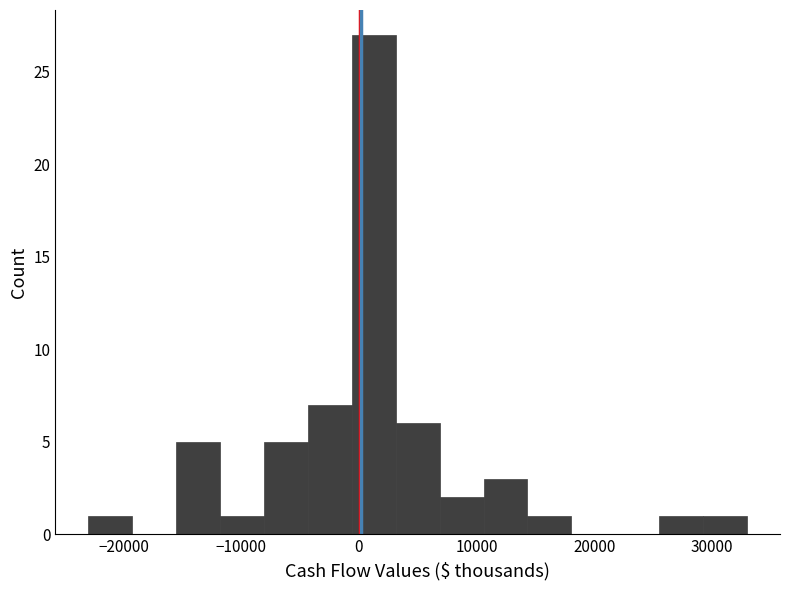

Read against the x-axis, roughly where is the centre of the tallest bar?

1000